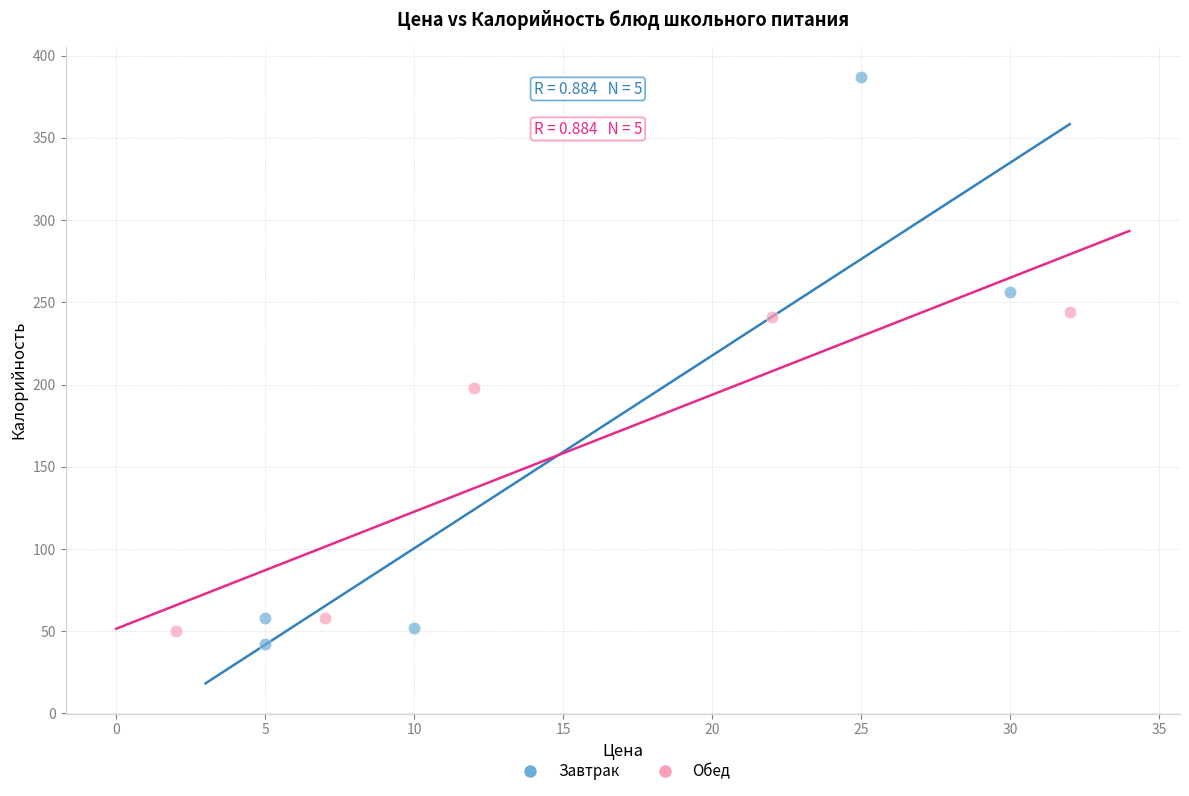

Which series contains the highest Y value?

Завтрак